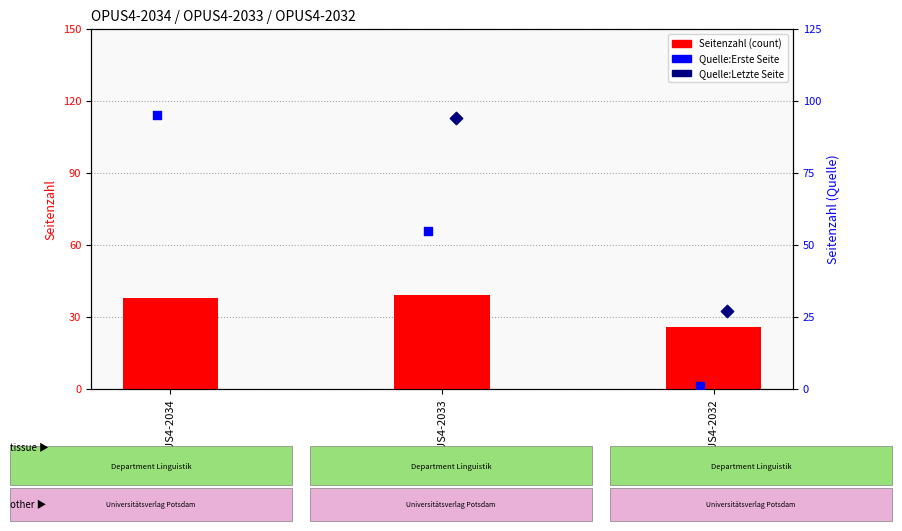

Is the value of Quelle:Letzte Seite at OPUS4-2032 greater than the value of Seitenzahl (count) at OPUS4-2034?

No